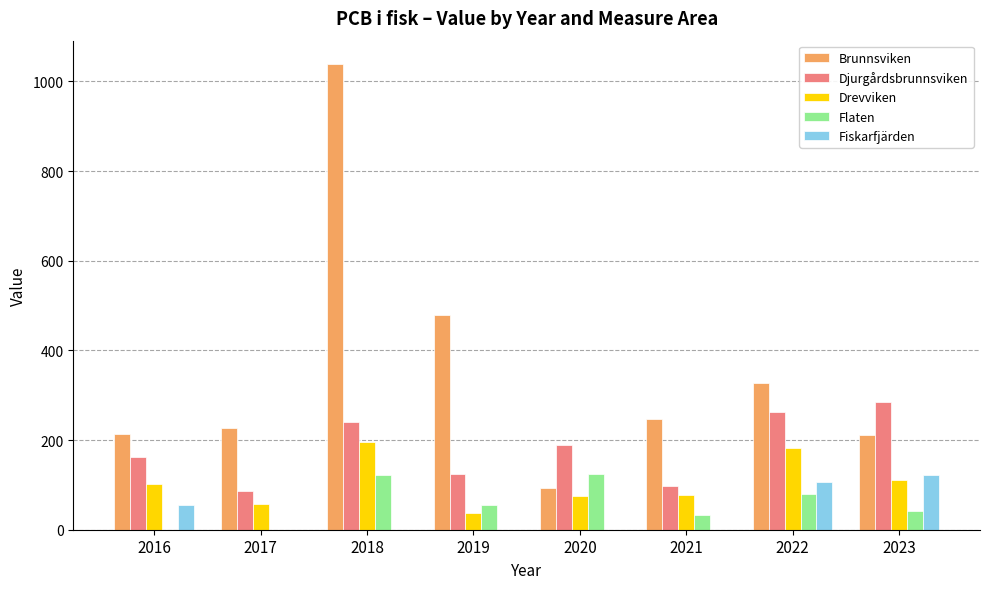

At which category is the sum across all series the highest?

2018